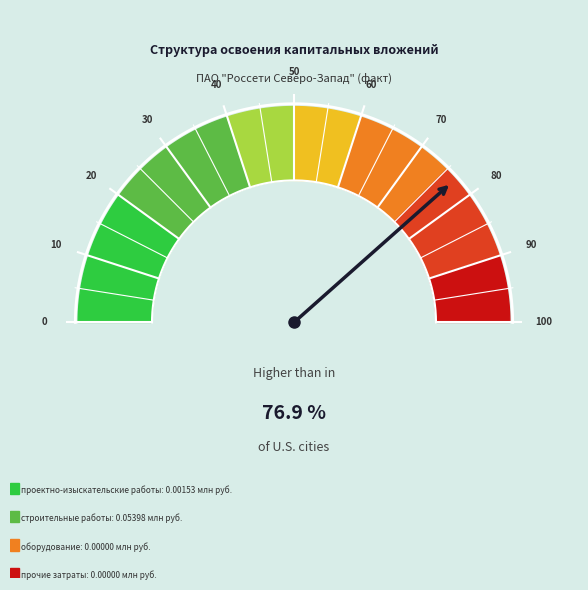

Do оборудование and проектно-изыскательские работы together represent more than half of the pie?

No